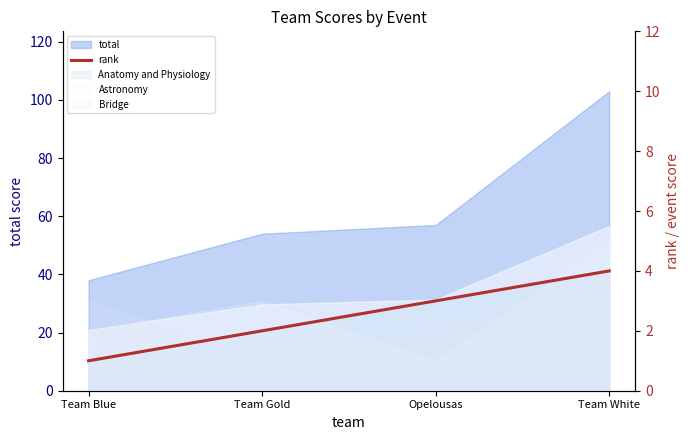

The chart shows a value of 1 at Team Blue. True or false?

False